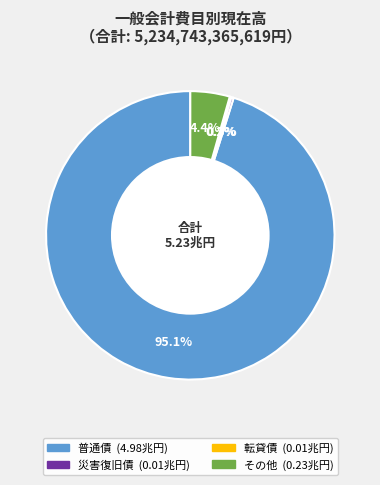

What is the largest slice in the pie chart?

普通債